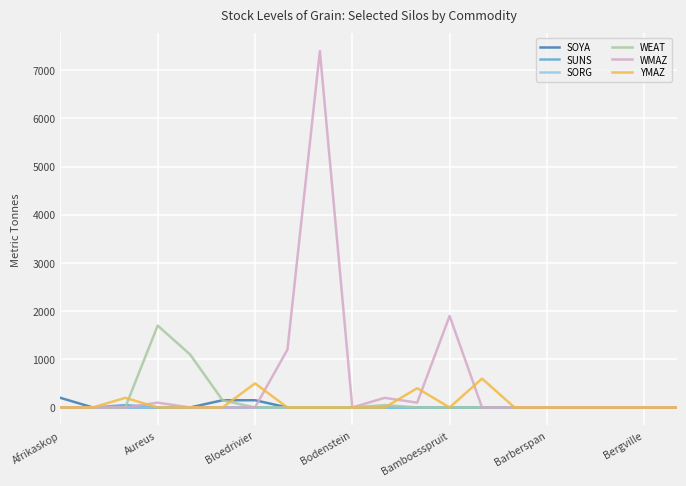

Which series has the widest spread of values?

WMAZ